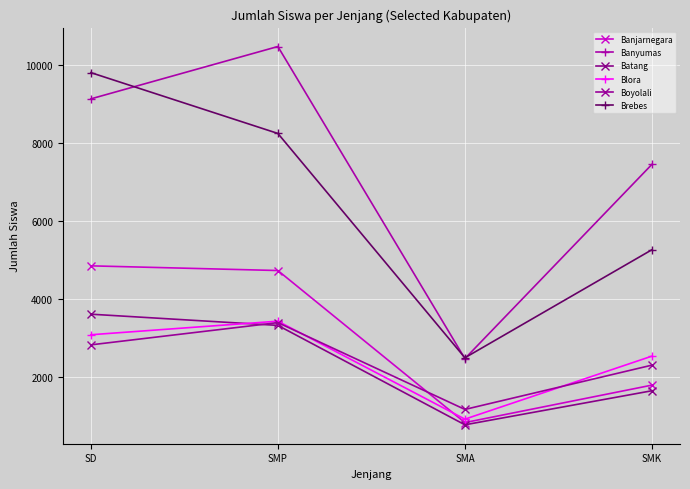

Read the Banyumas value at SMP, to the nearest 50.

10450